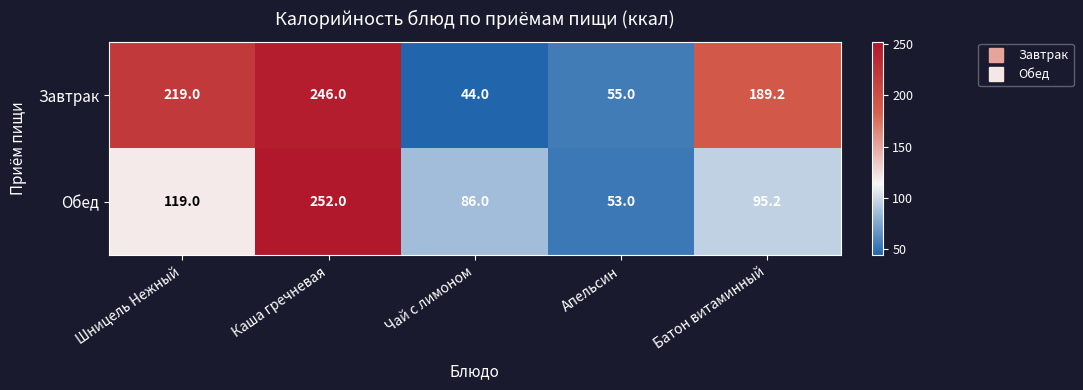

Rank the series by their maximum value, from highest to lowest.

Обед, Завтрак